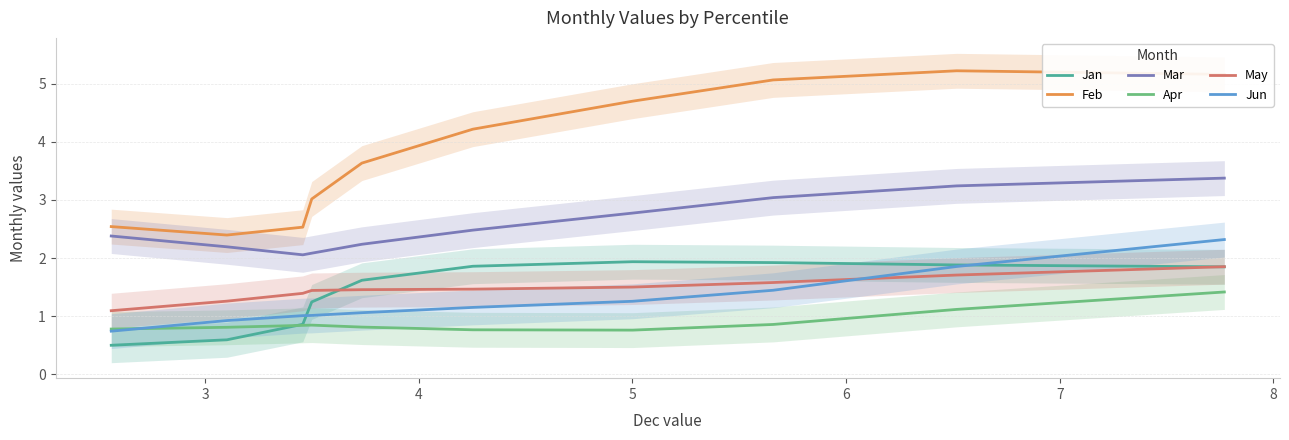

What is the value of the Jun point at the 2nd from the left?

0.9